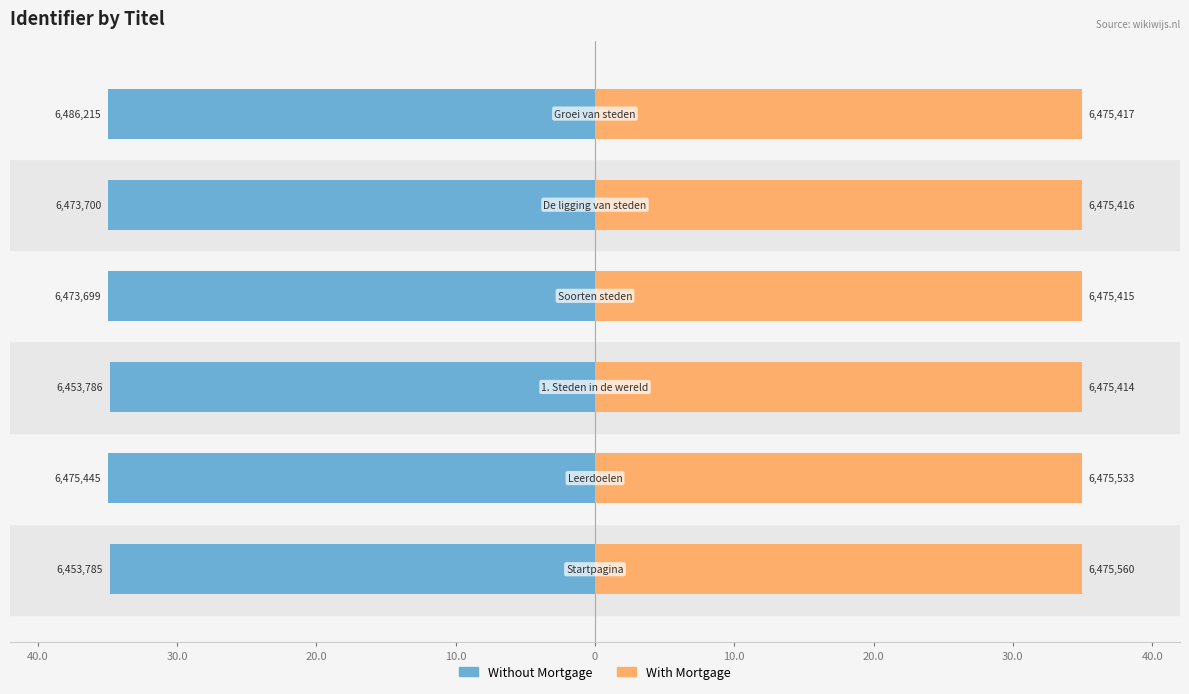

What is the difference between the maximum and minimum values in the Without Mortgage series?

0.2